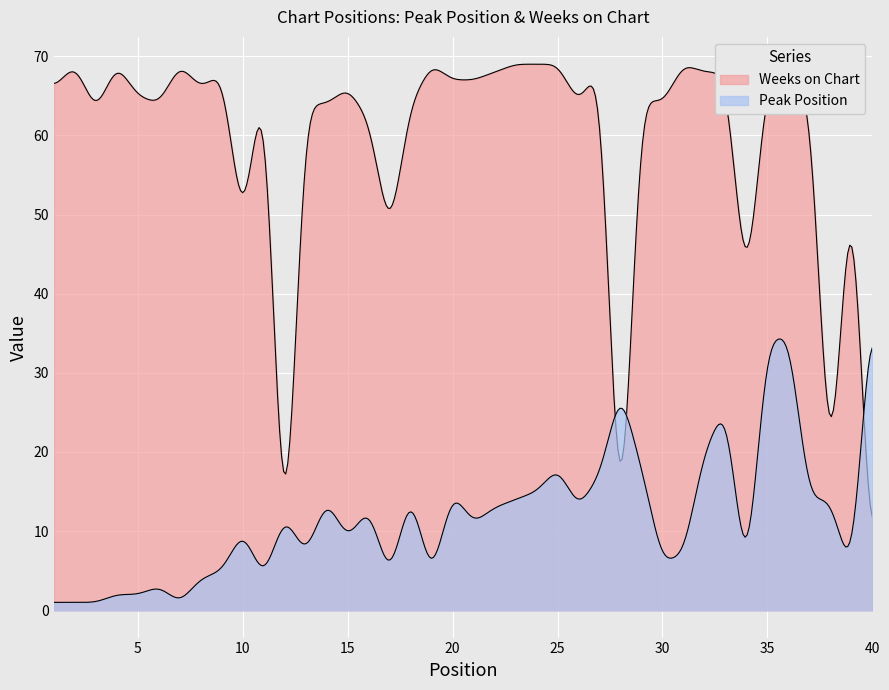

Rank the series by their average value, from lowest to highest.

Peak Position, Weeks on Chart